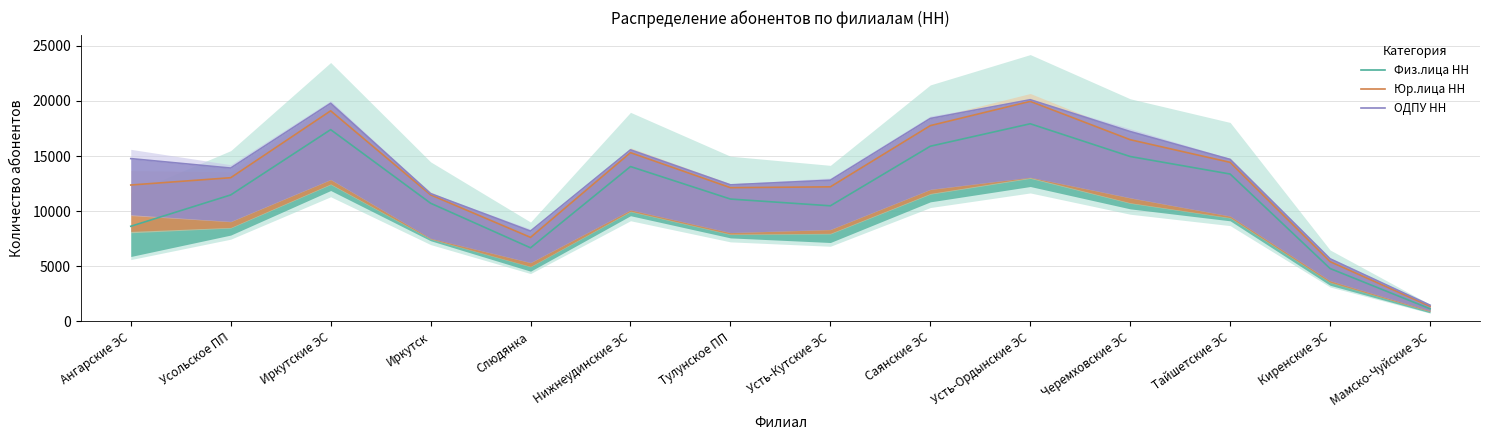

What is the difference between the second highest and minimum values in the Физ.лица НН series?

16248